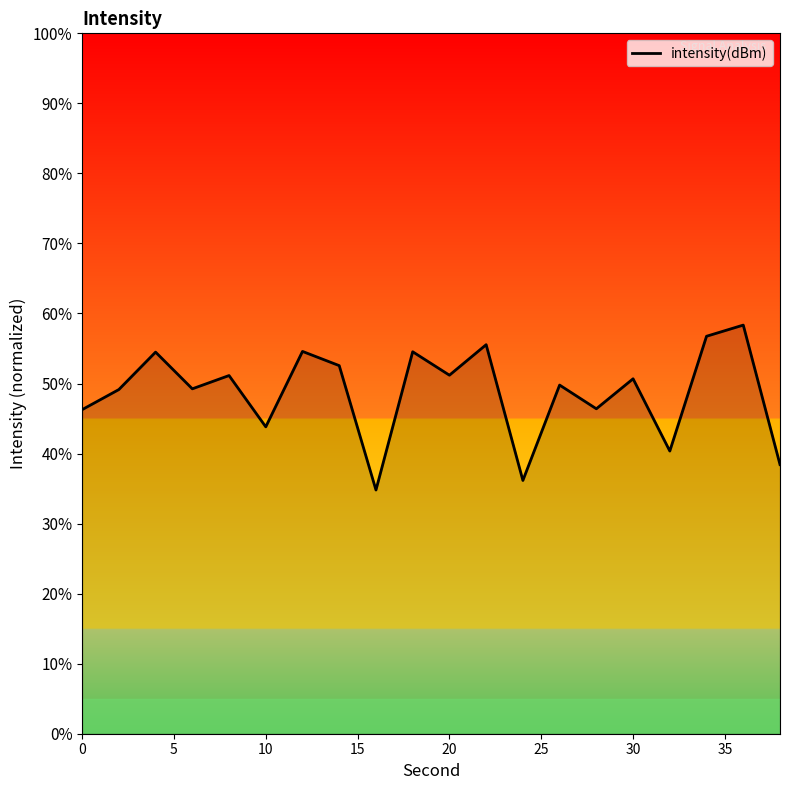

What is the difference between the maximum and minimum values?

23.5